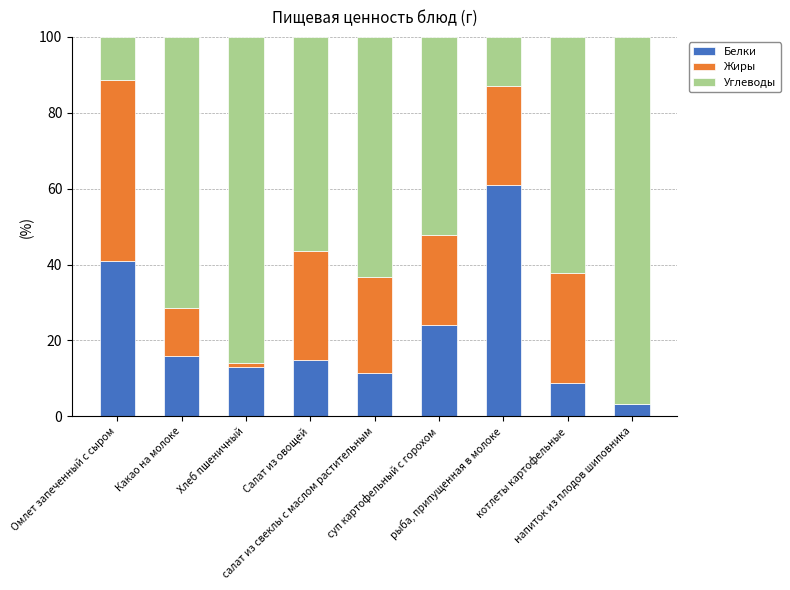

What are all the series names shown in the legend?

Белки, Жиры, Углеводы